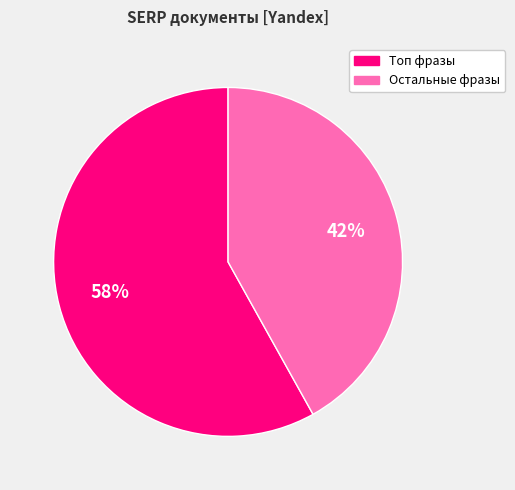

How many slices are in this pie chart?

2